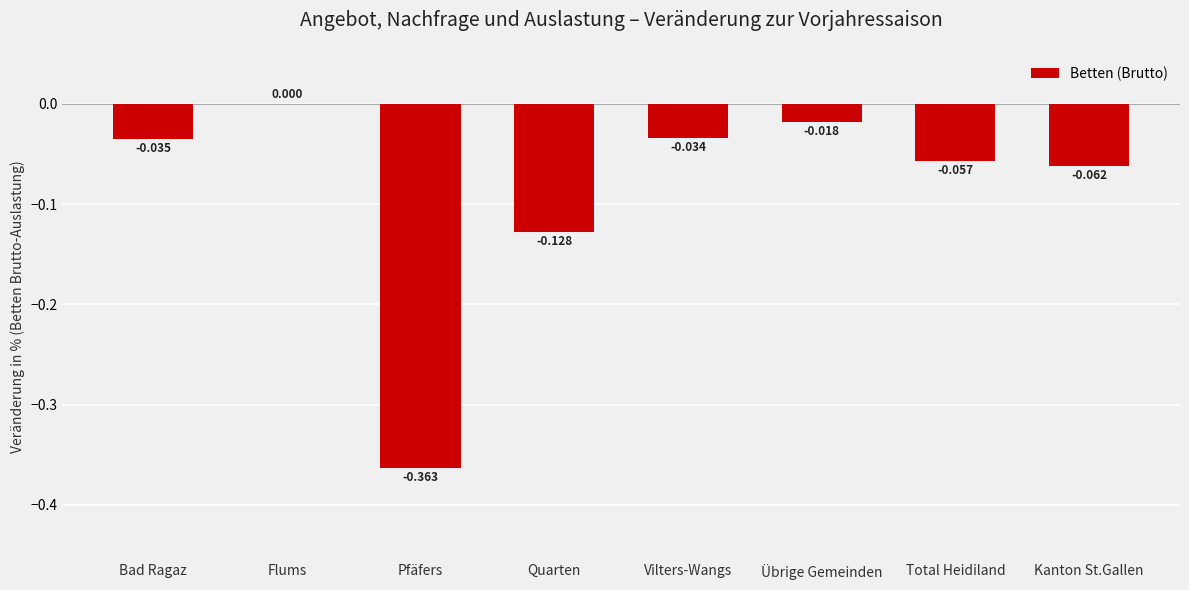

Between Übrige Gemeinden and Bad Ragaz, which is larger?

Übrige Gemeinden